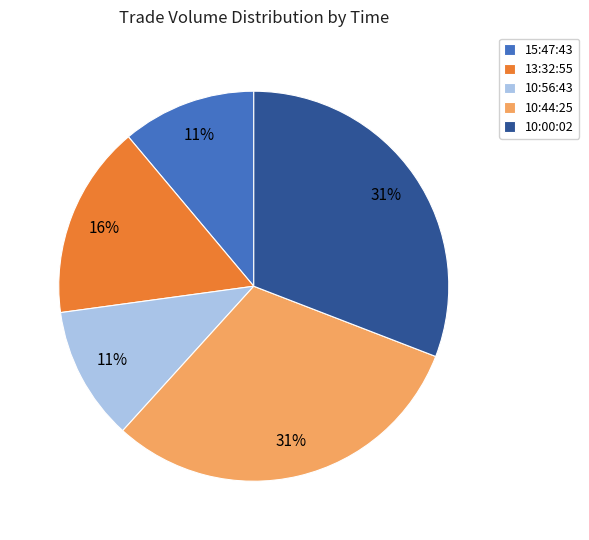

To the nearest percent, what is the difference between the largest and smallest slice percentages?

20%